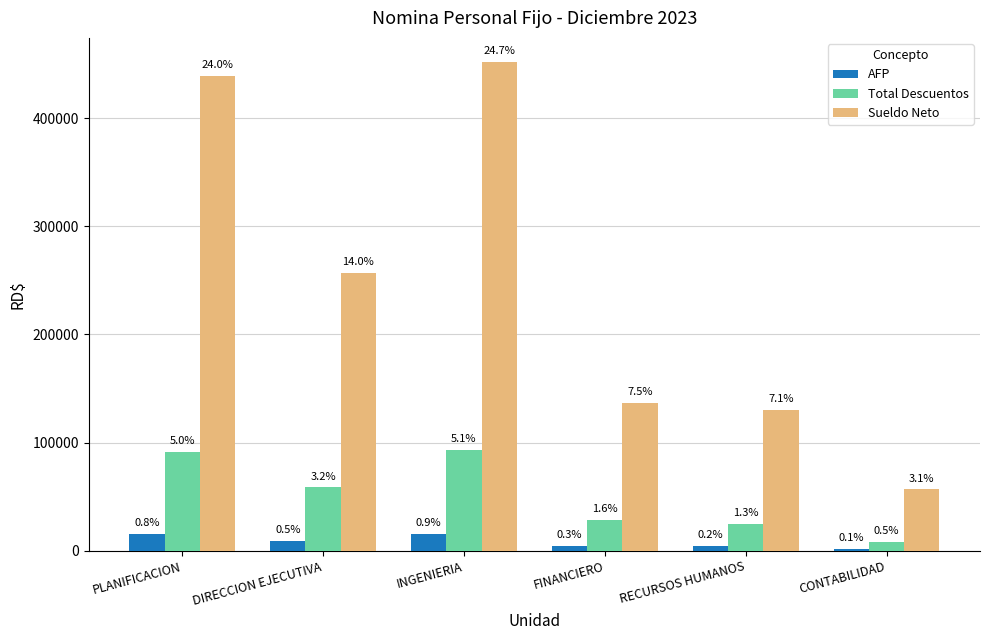

What are all the series names shown in the legend?

AFP, Total Descuentos, Sueldo Neto